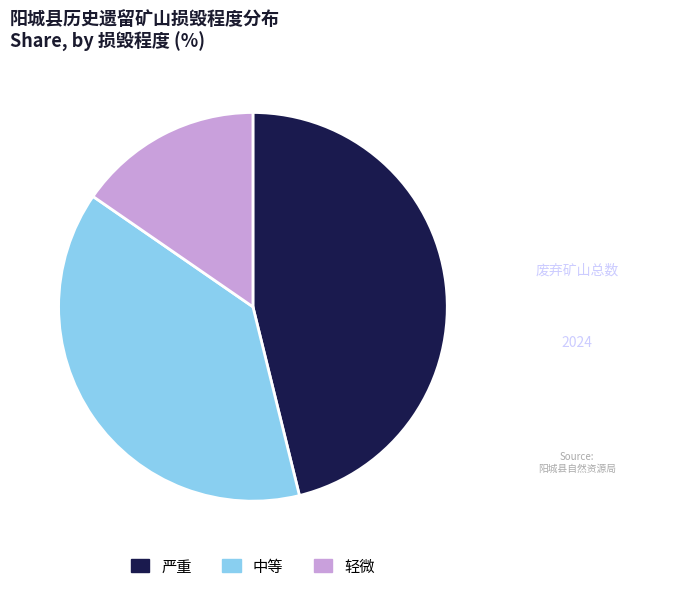

Rank the categories by value from lowest to highest.

轻微, 中等, 严重